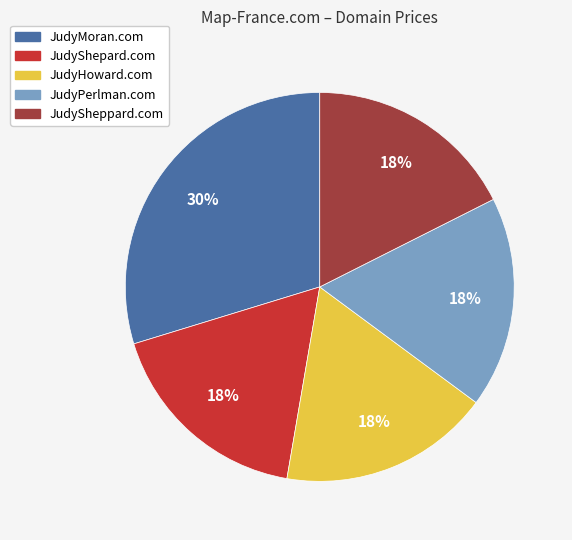

True or false: JudySheppard.com accounts for 18% of the total.

True